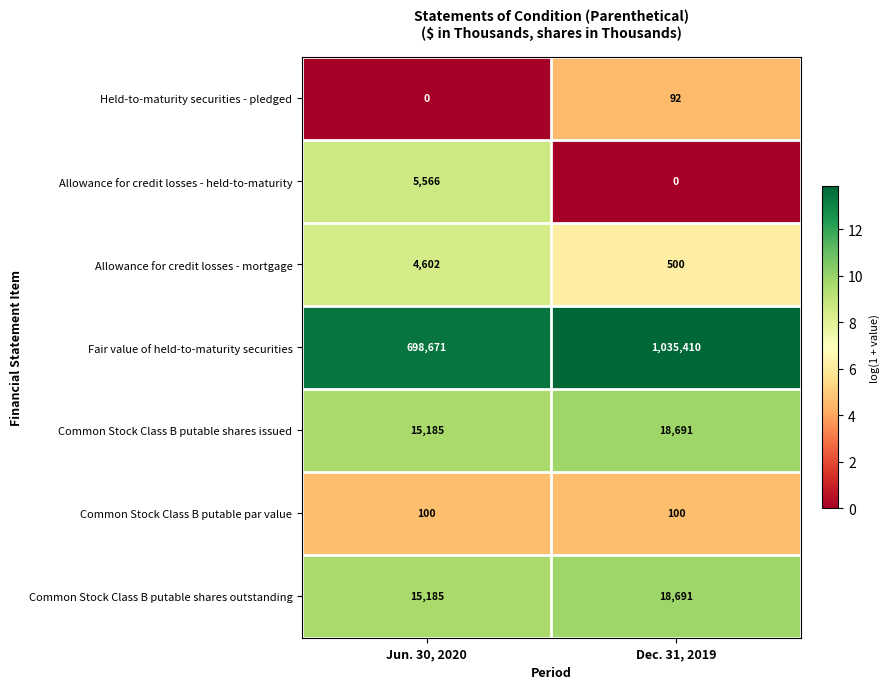

The Allowance for credit losses - mortgage series shows 2535 at Jun. 30, 2020. True or false?

False